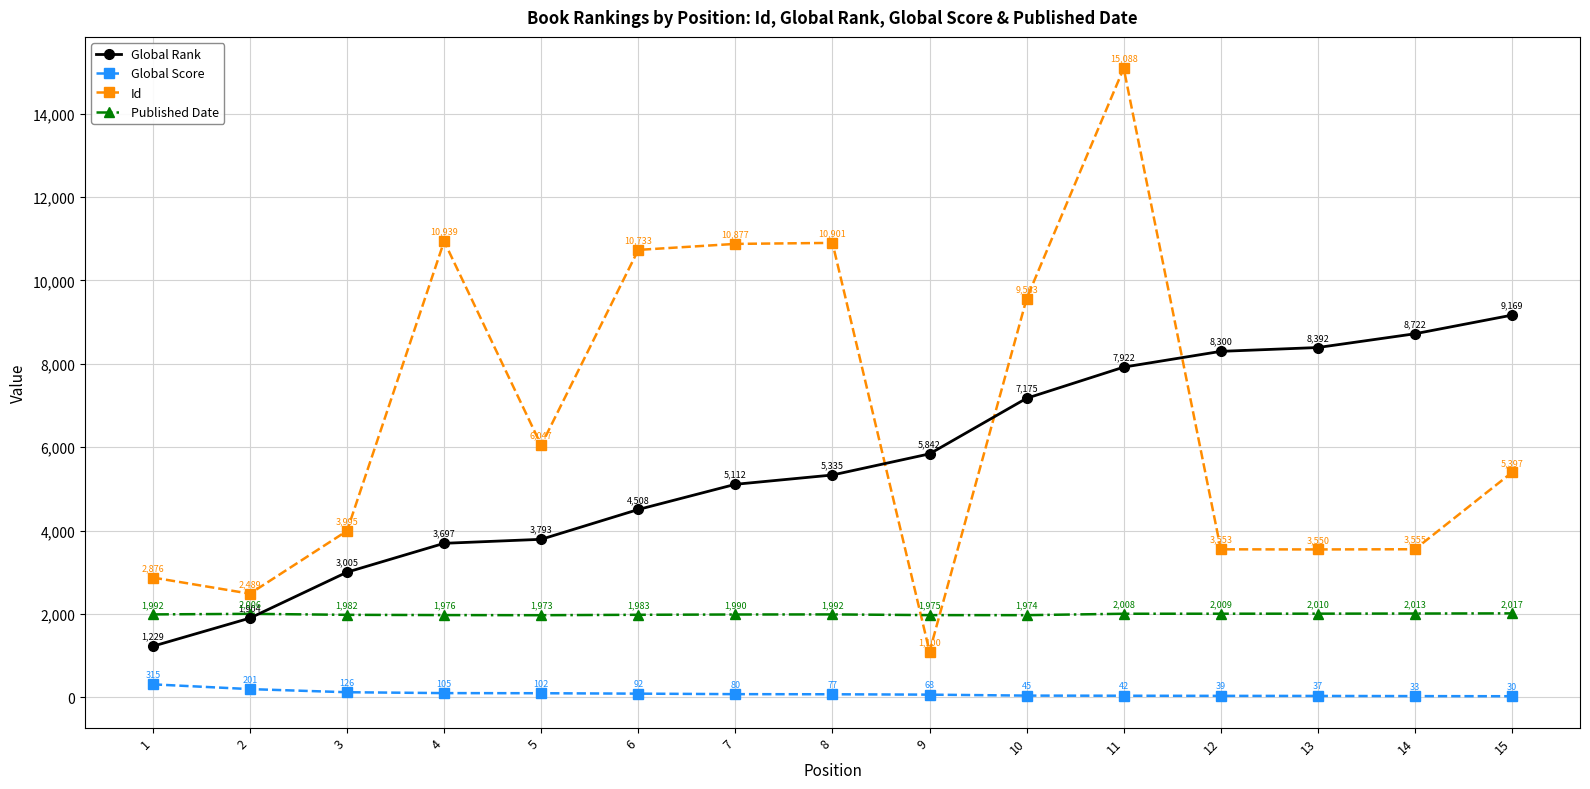

How many data points in Published Date are less than 1992?

7